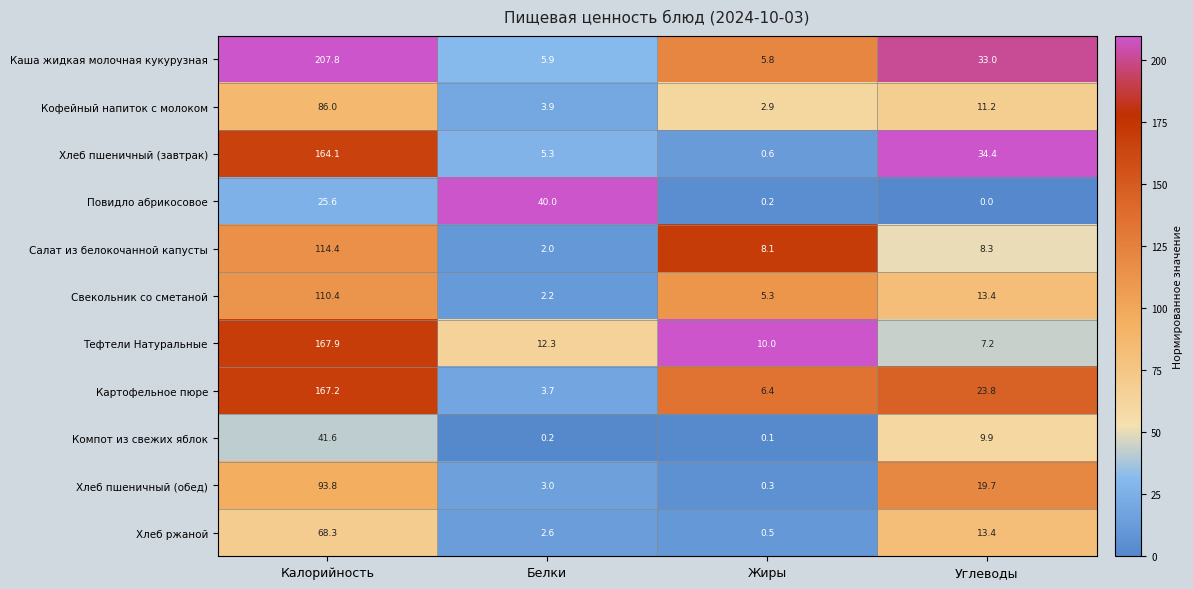

What is the highest value of the Повидло абрикосовое series?

40.0